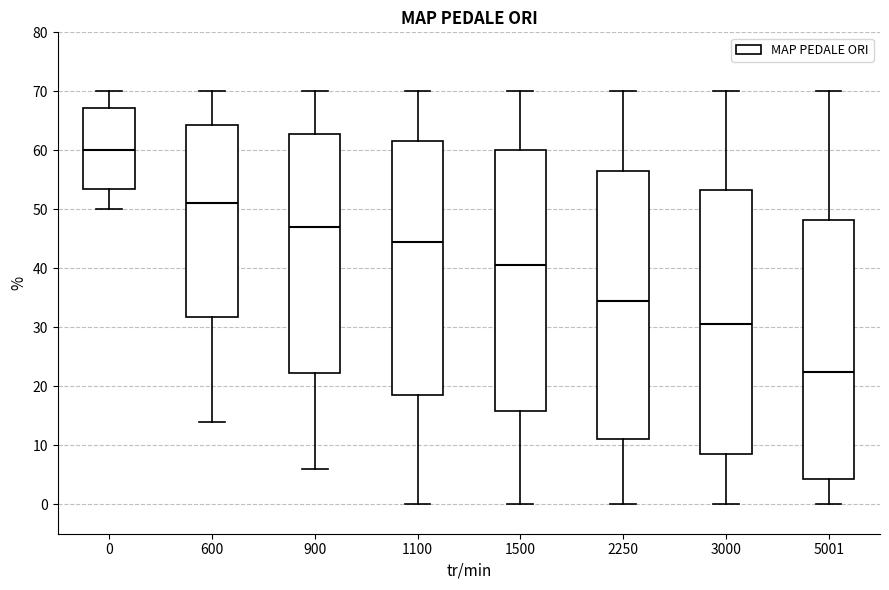

Where does the upper whisker of the box at x = 1500 end on the y-axis? The values are not printed on the chart, so give them approximately, as read against the axis.

70